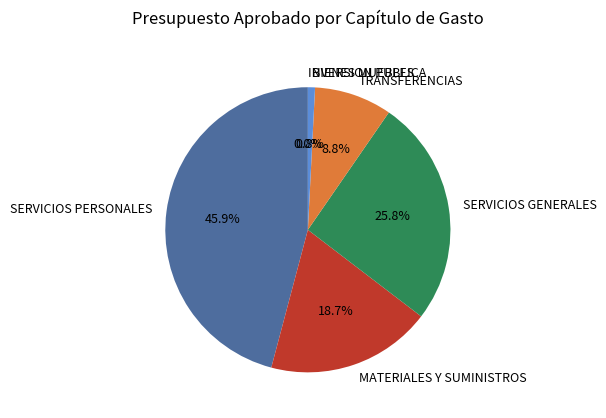

Does any single category account for the majority?

No